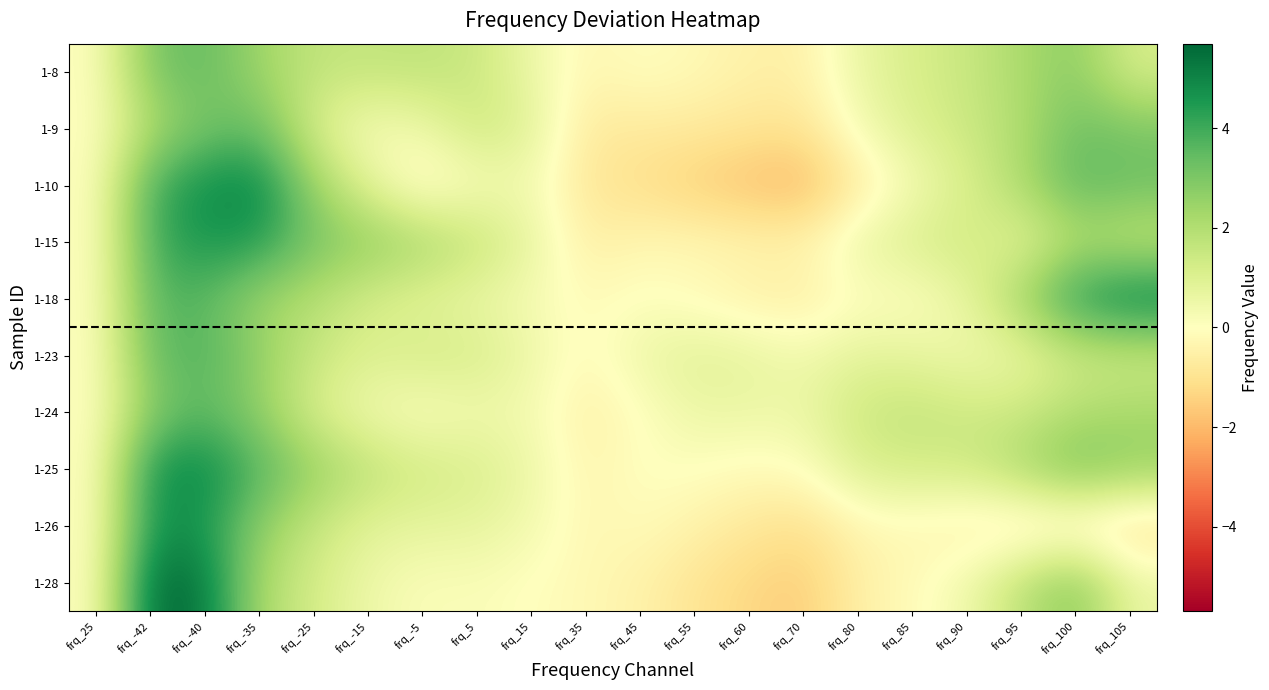

How many negative values does the 1-18 series have?

4